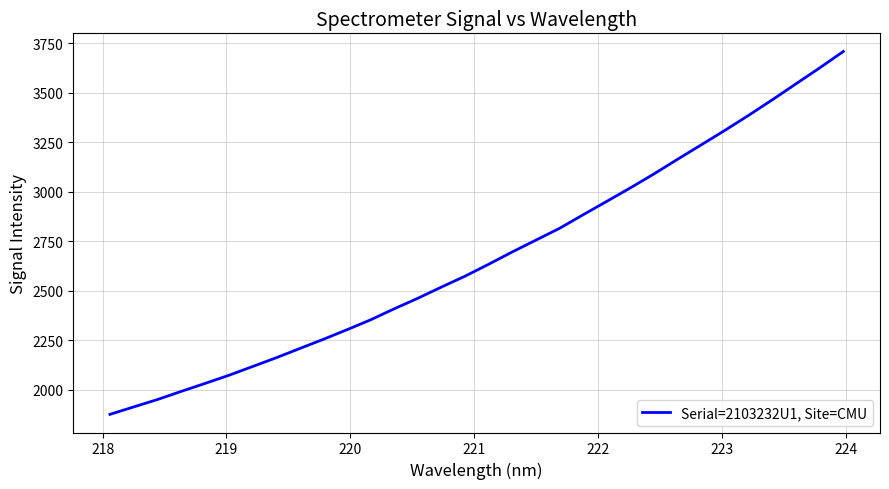

What is the difference between the maximum and minimum values?

1833.4